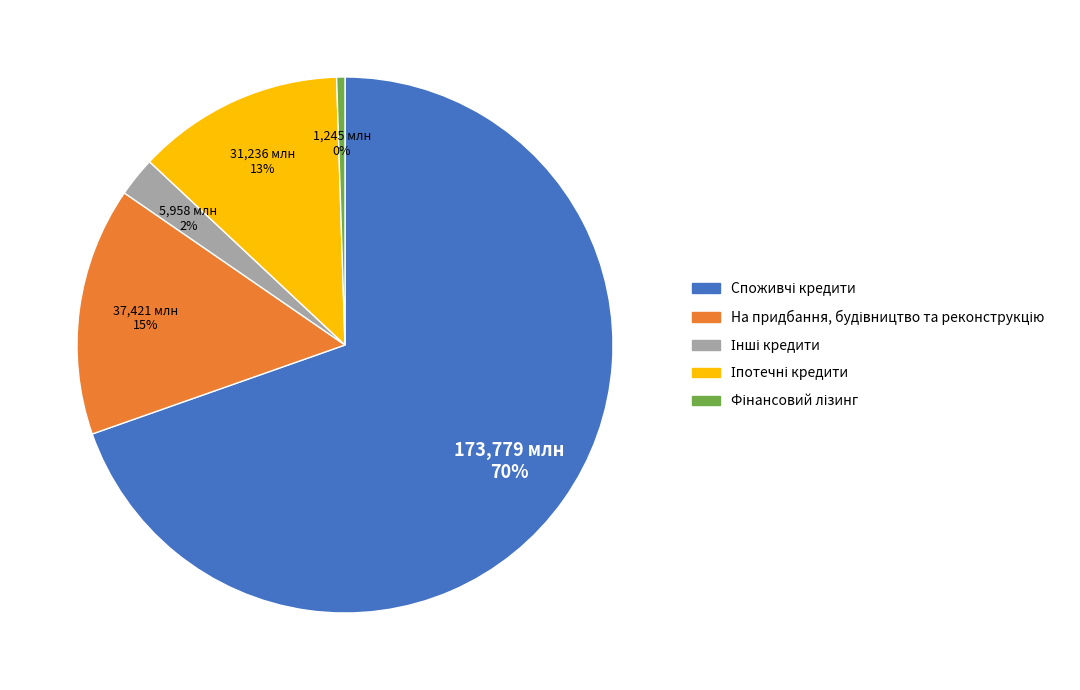

To the nearest percent, what is the average slice percentage?

20%